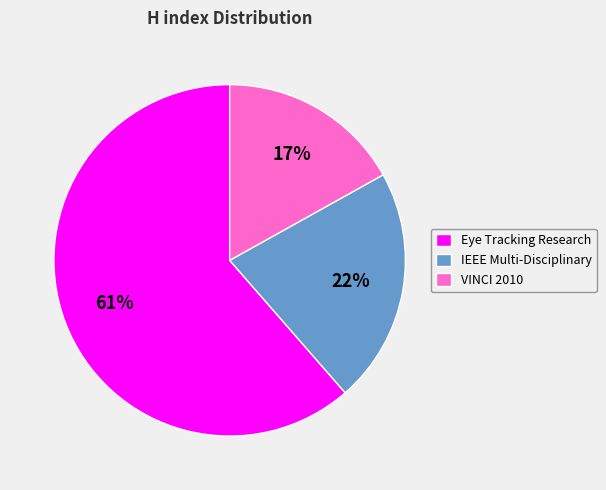

How many slices are in this pie chart?

3